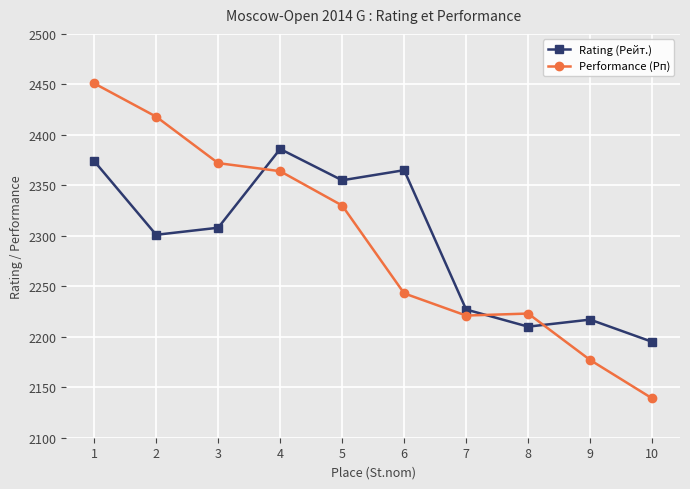

How many lines are shown in the chart?

2